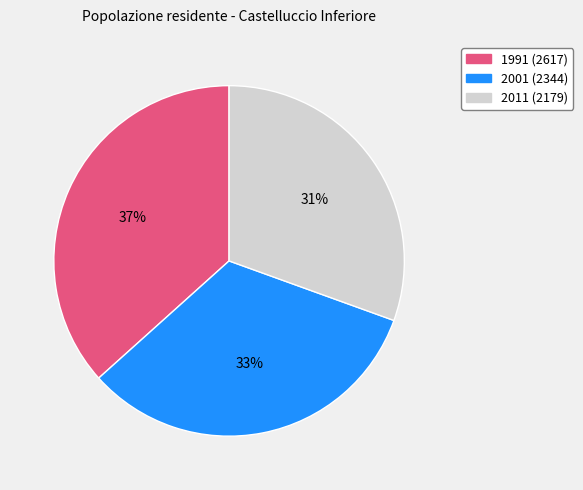

How many segments does this pie chart have?

3